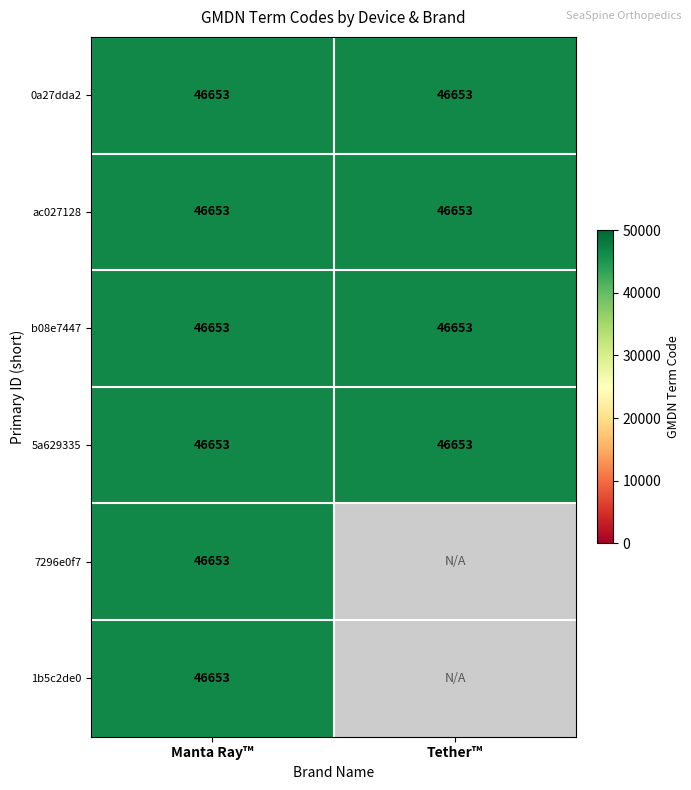

Rank the series by their average value, from lowest to highest.

Tether™, Manta Ray™